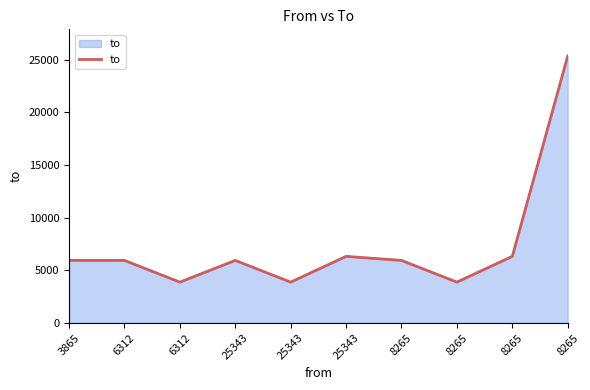

Does the chart display data point markers on the line(s)?

No